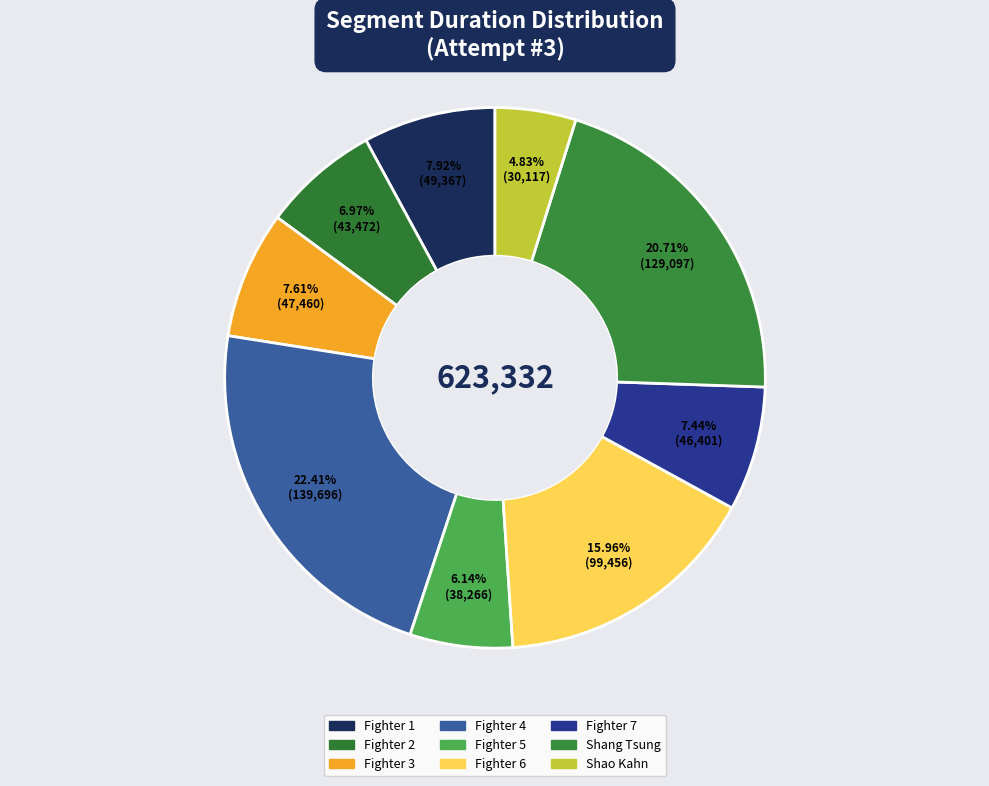

What portion of the pie excludes Fighter 2?

93.0%